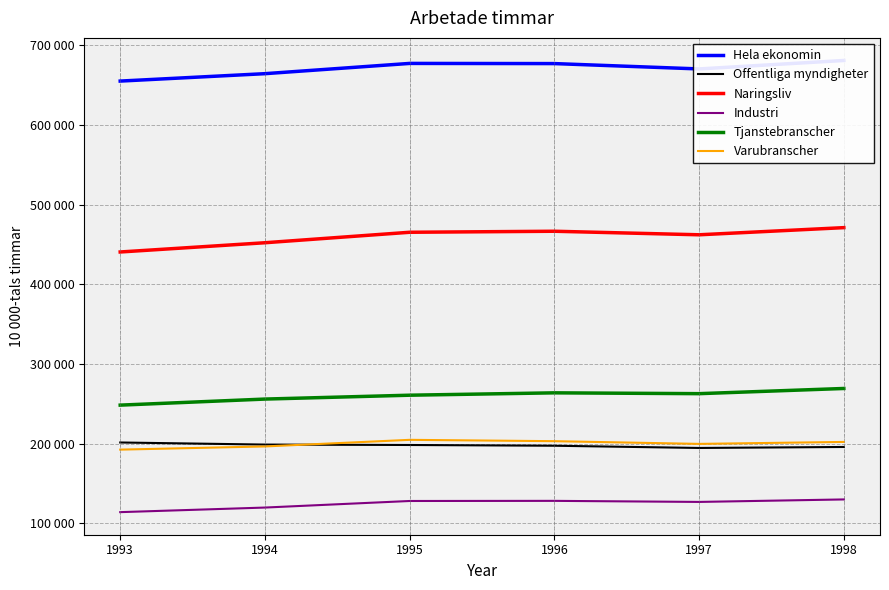

What is the value of the Offentliga myndigheter point at the 4th from the left?

197196